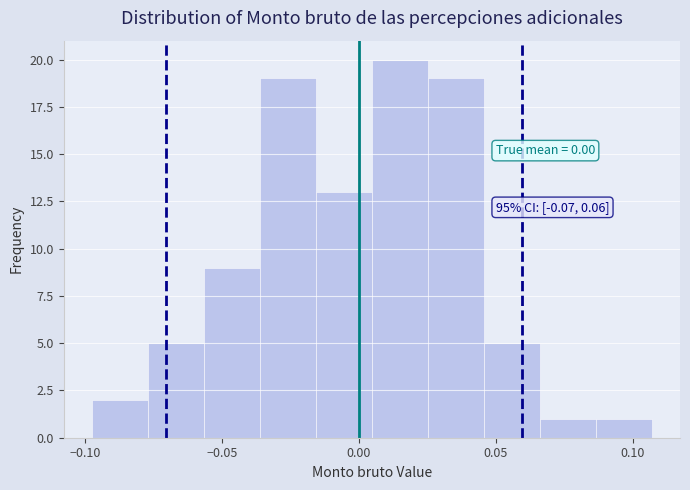

Over which range of the x-axis is the bar tallest?

0.005 to 0.025